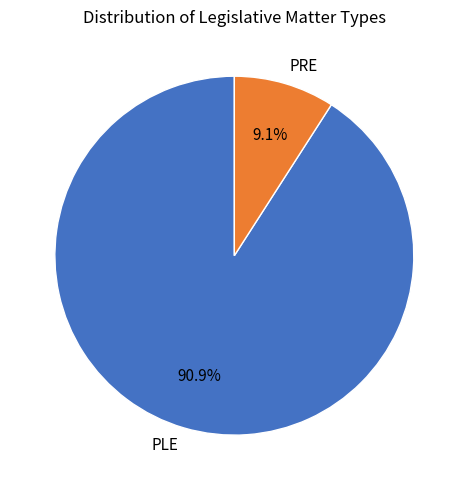

What is the largest slice in the pie chart?

PLE